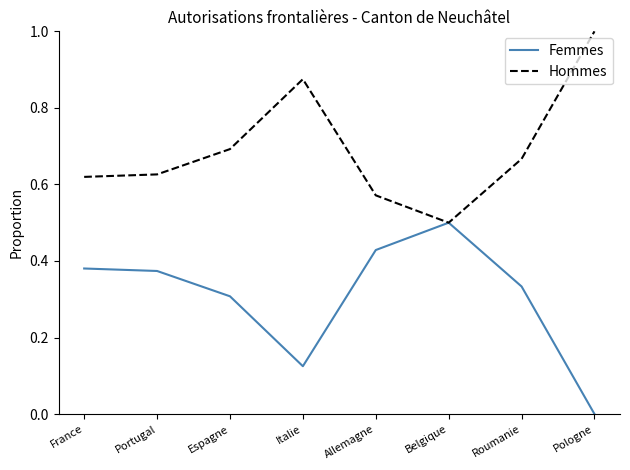

The value of Femmes at Pologne is -0.3. True or false?

False